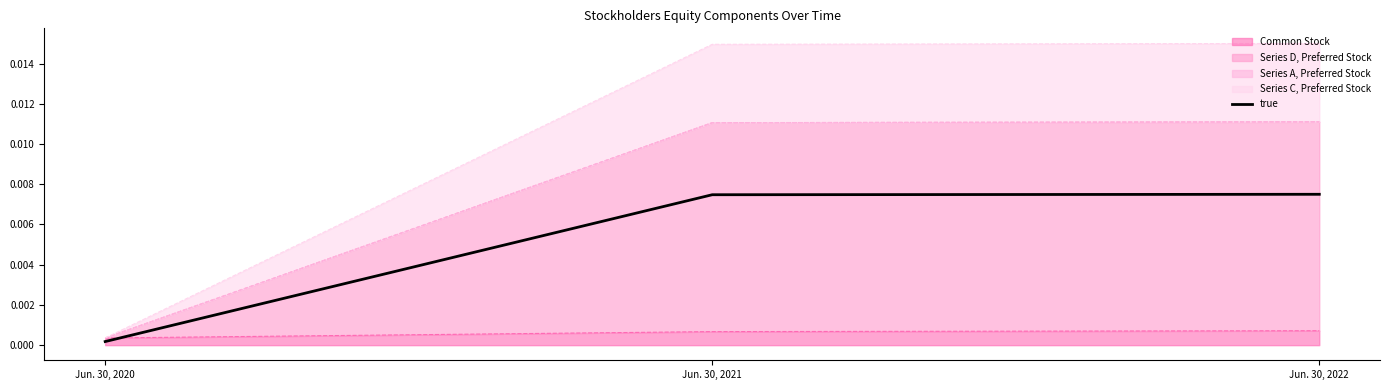

Rank the categories by value from highest to lowest.

Jun. 30, 2022, Jun. 30, 2021, Jun. 30, 2020